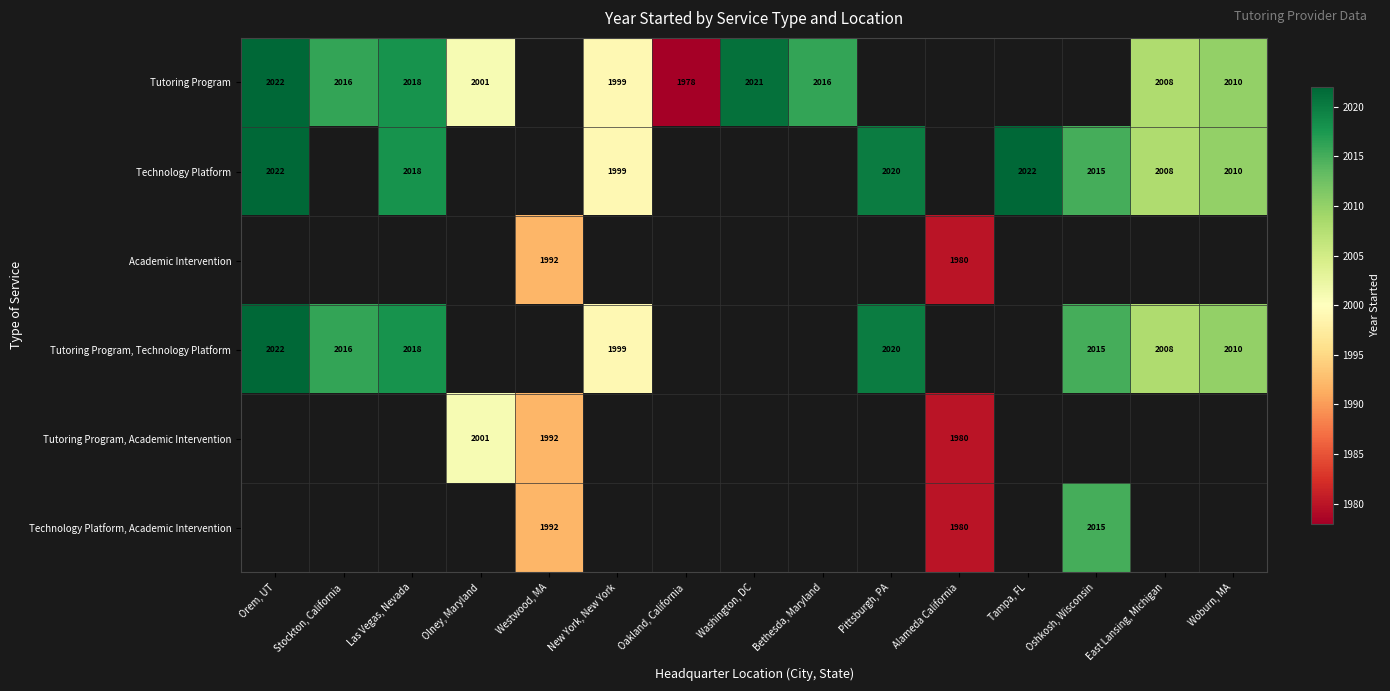

How many data points does each series have?

15